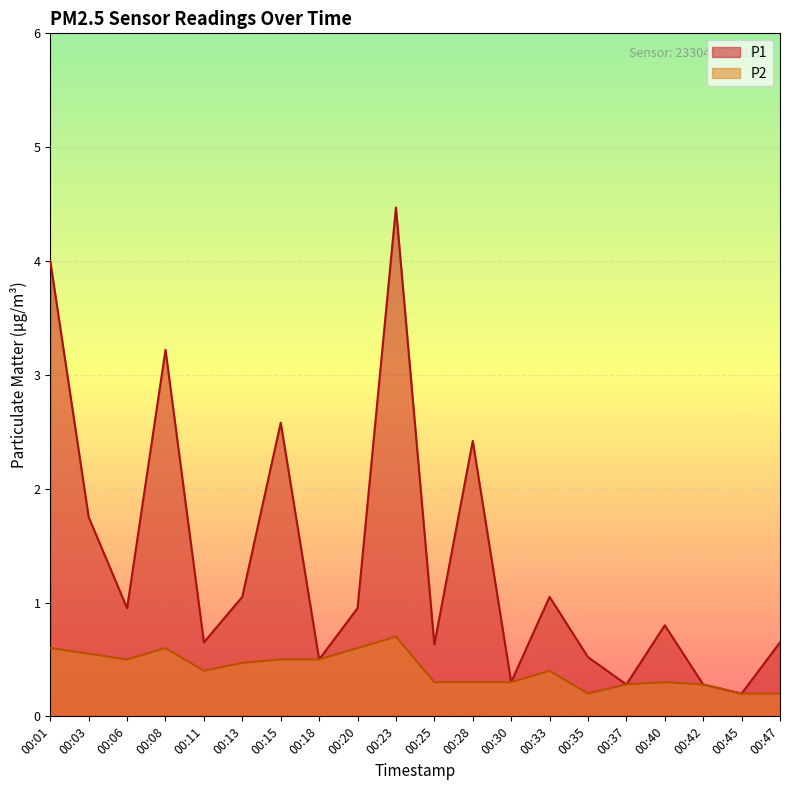

What is the value of the P1 point at the 5th from the left?

0.7